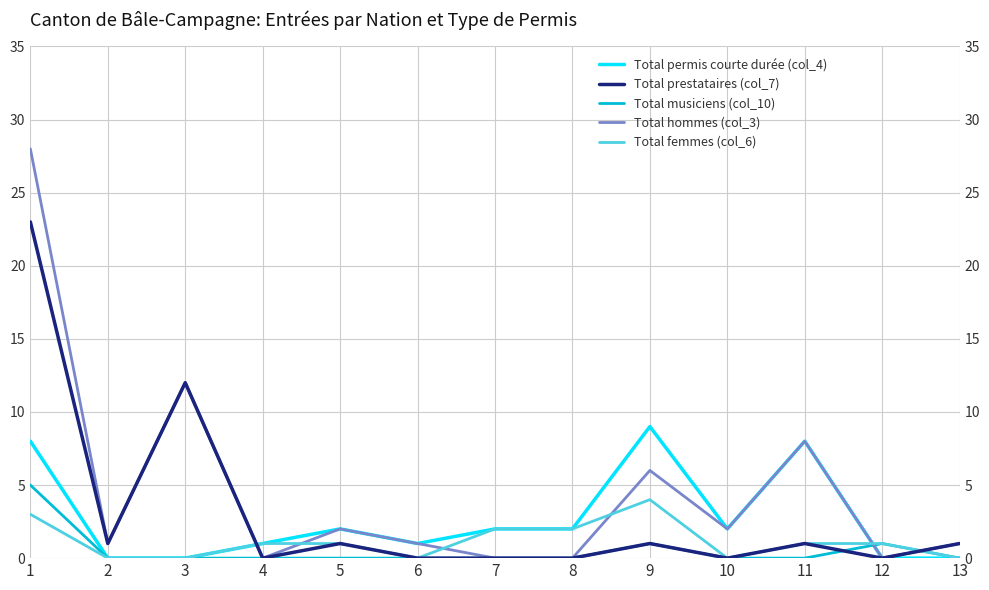

List the labels in order of Total musiciens (col_10) value, largest first.

1, 9, 12, 2, 3, 4, 5, 6, 7, 8, 10, 11, 13